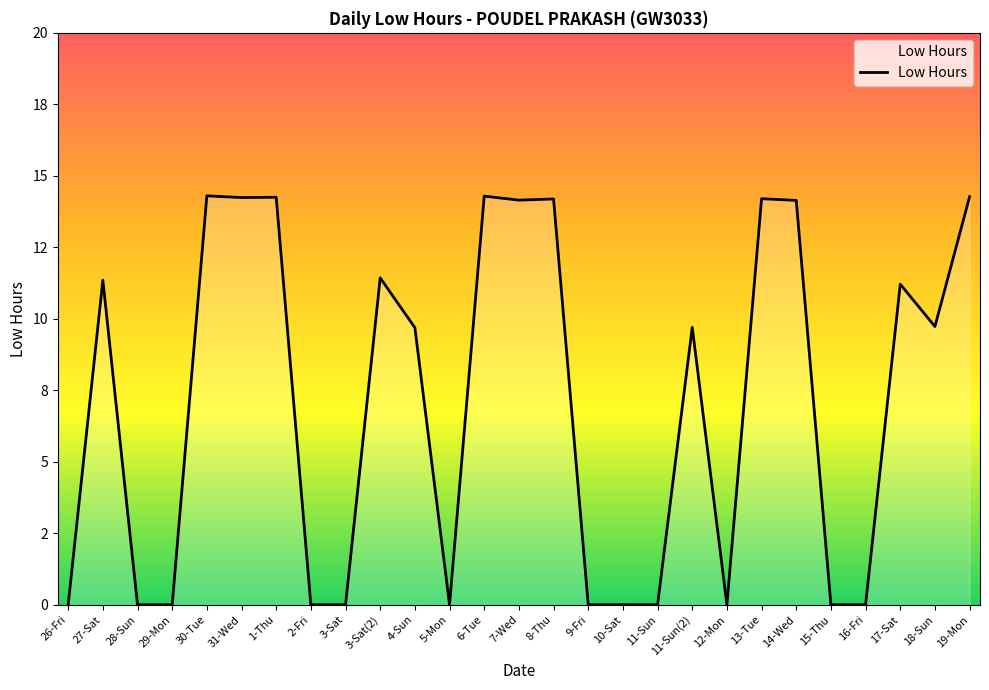

Is it true that the value at 16-Fri is 5.0?

False